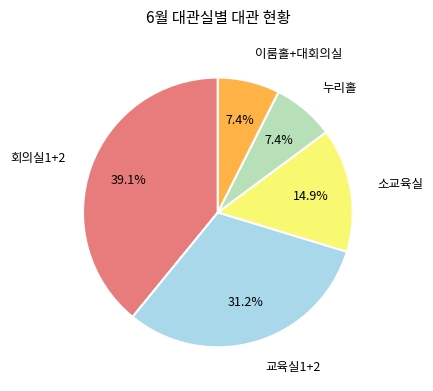

Which category has the biggest portion of the pie?

회의실1+2